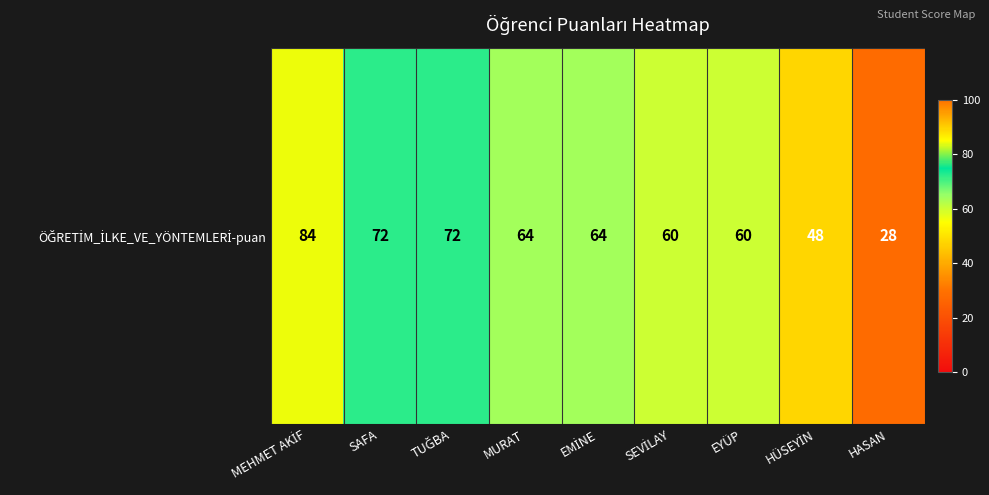

Is it true that the value at MURAT is 39?

False